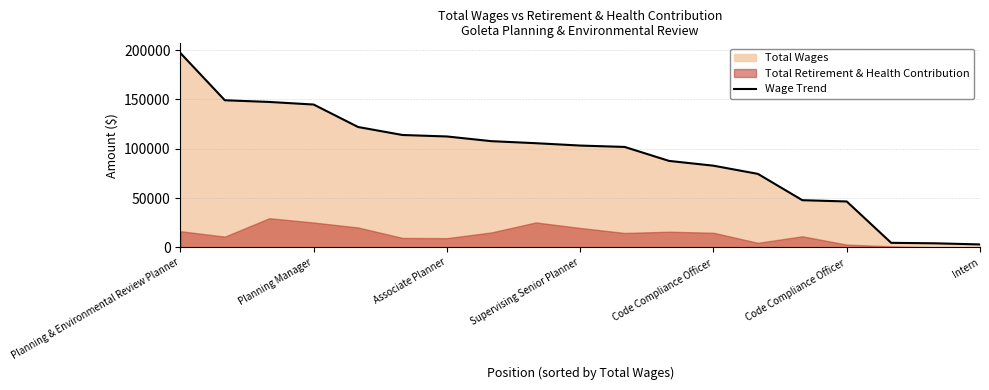

Between 7 and 9, which is larger?

7